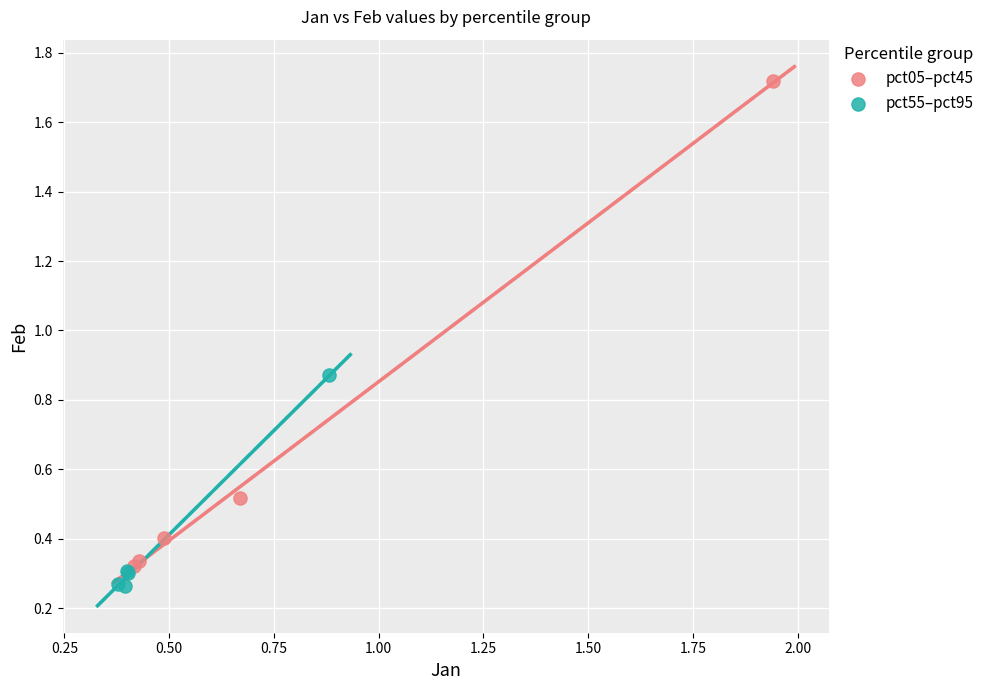

Which series has the largest Y range (max minus min)?

pct05–pct45